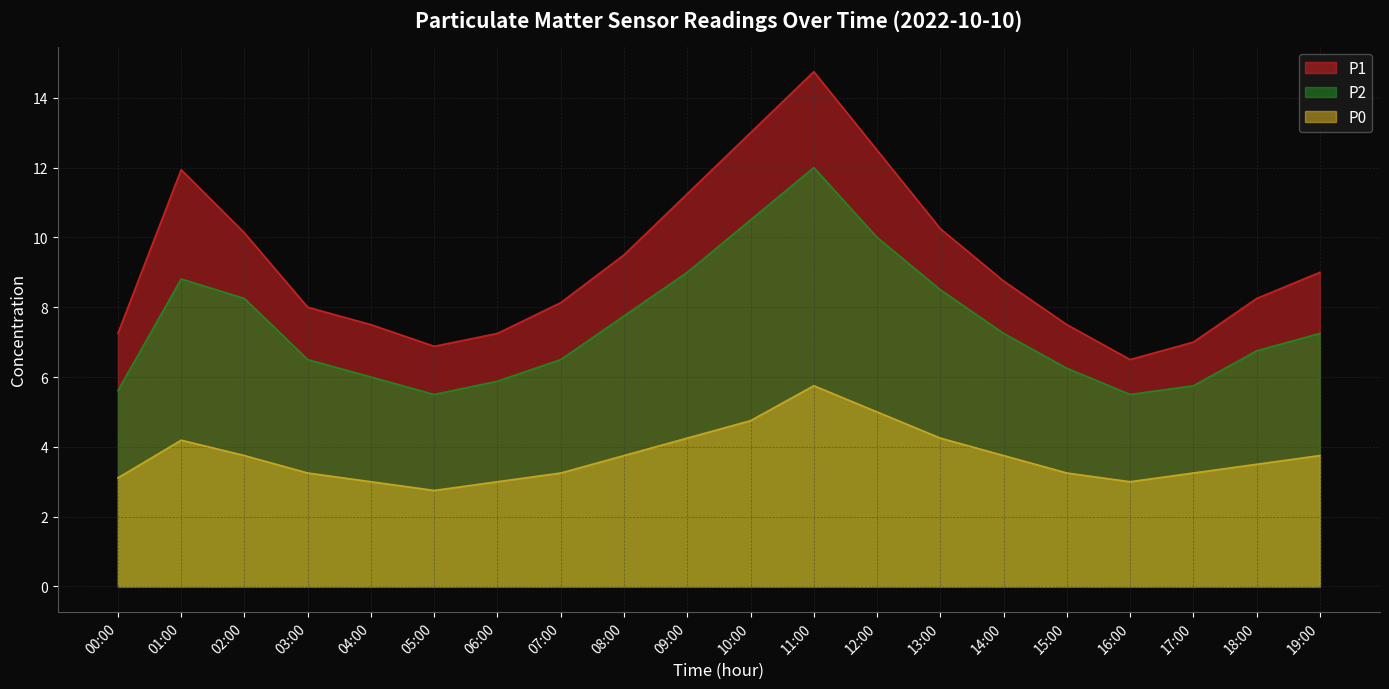

What is the difference between the highest and lowest values at 08:00?

5.8